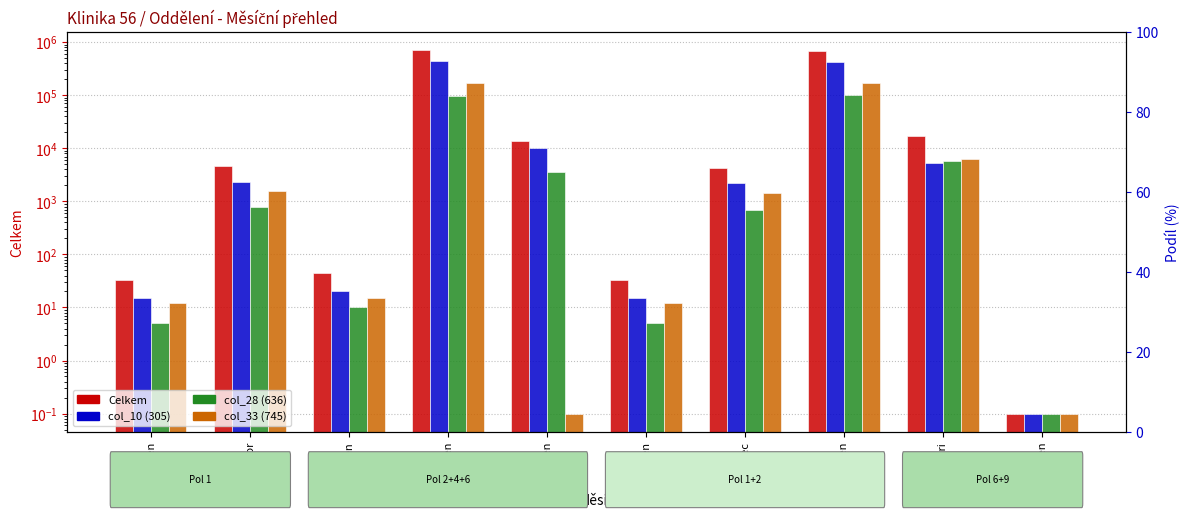

Which series has the largest total across all categories?

Celkem